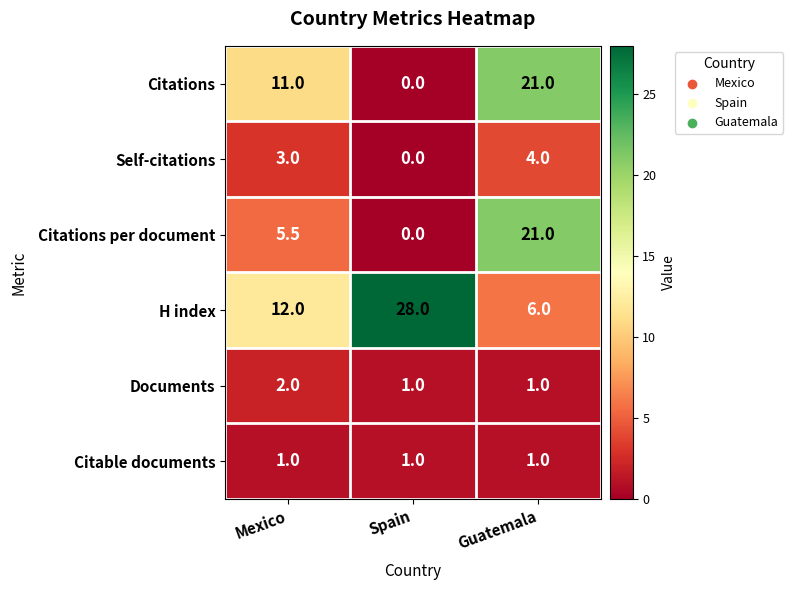

Which category has the highest value in the Citations per document series?

Guatemala